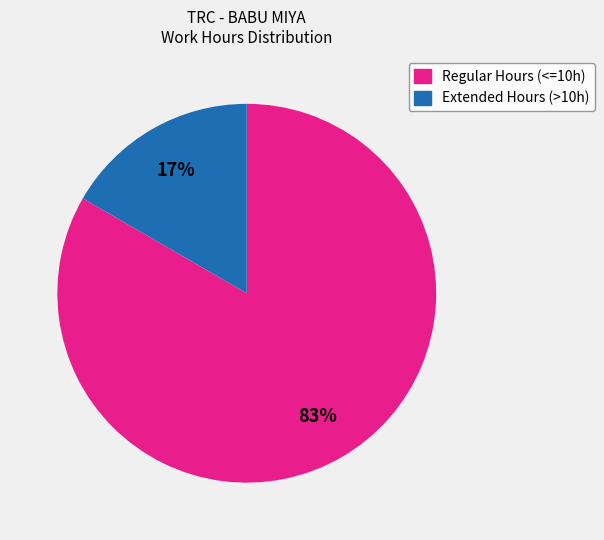

Does any single category account for the majority?

Yes